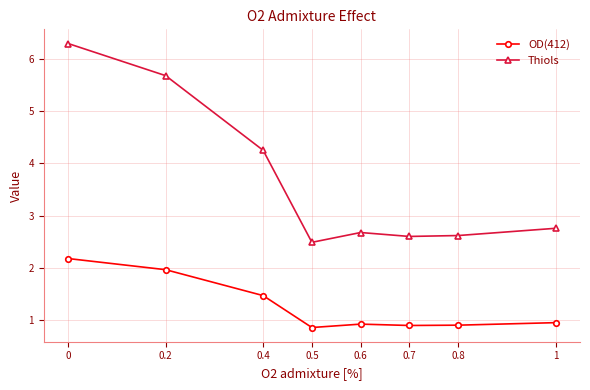

What is the sum of all Thiols values?

29.4